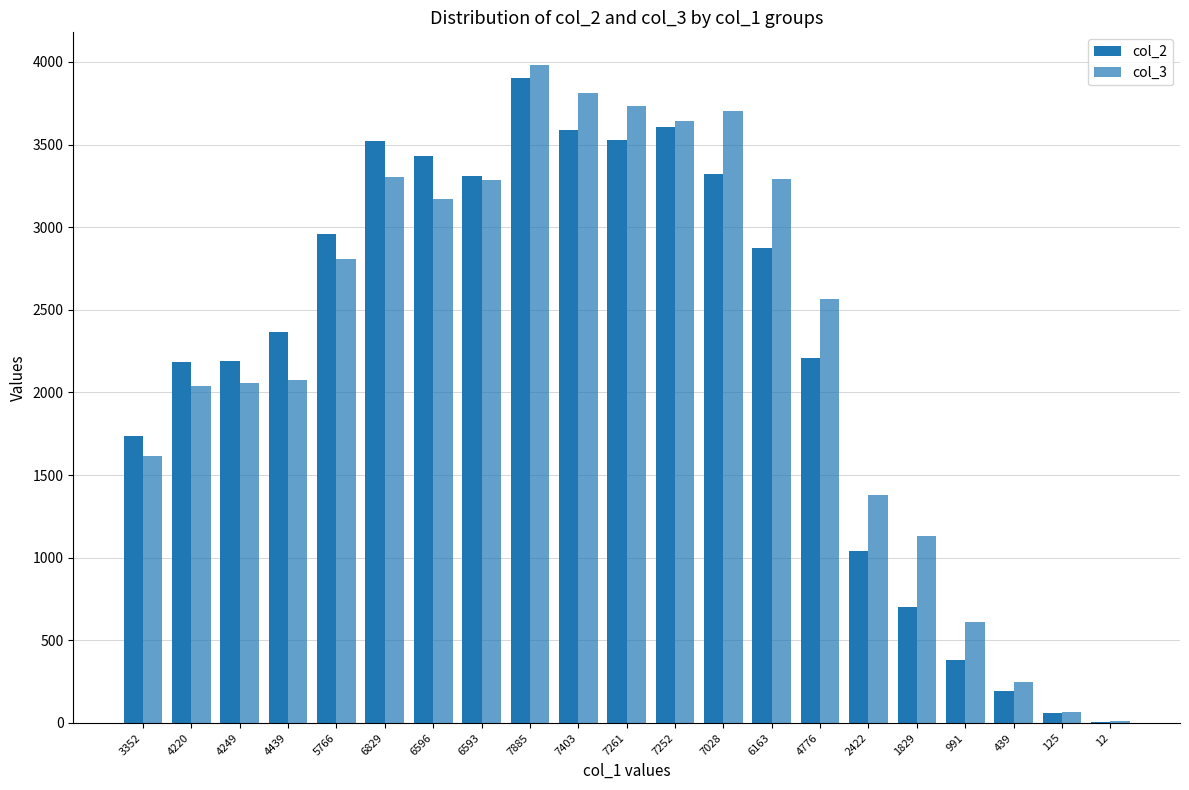

Where does the col_2 series first go above 2366?

5766